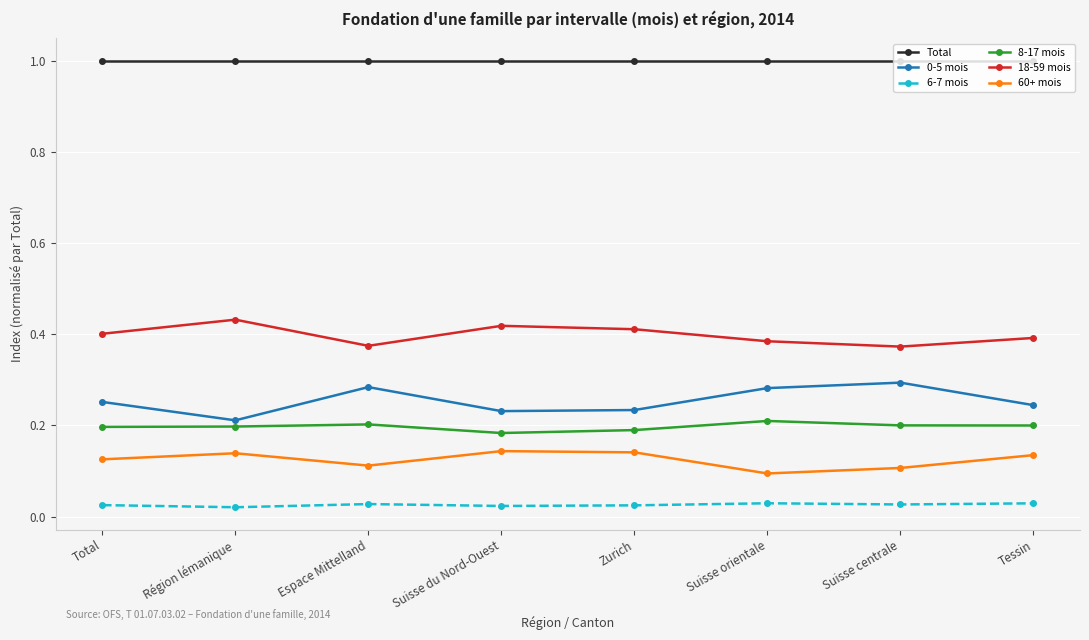

True or false: Total and 0-5 mois cross at least once.

False